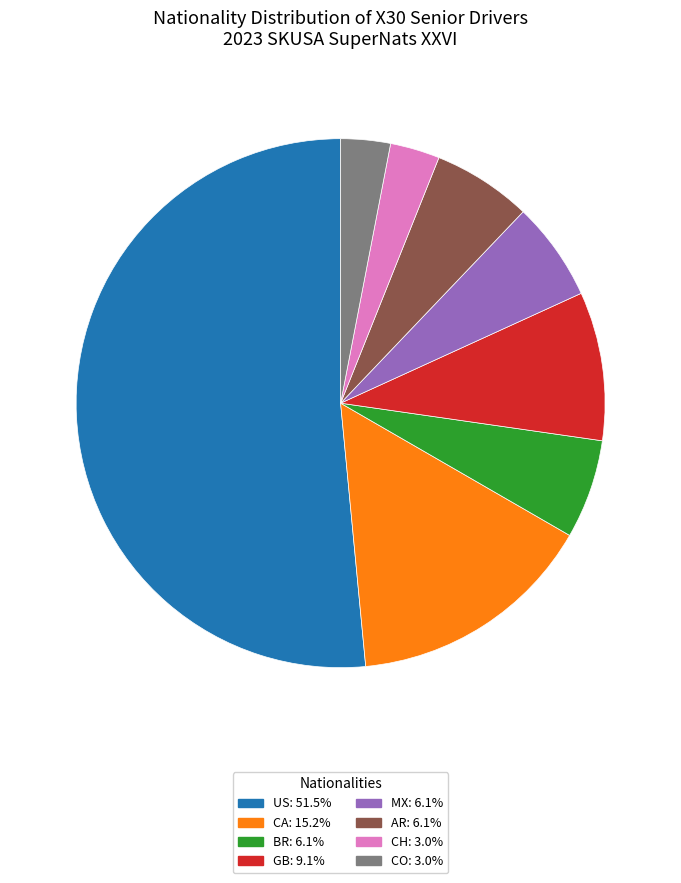

Is there any slice that represents more than half of the pie?

Yes